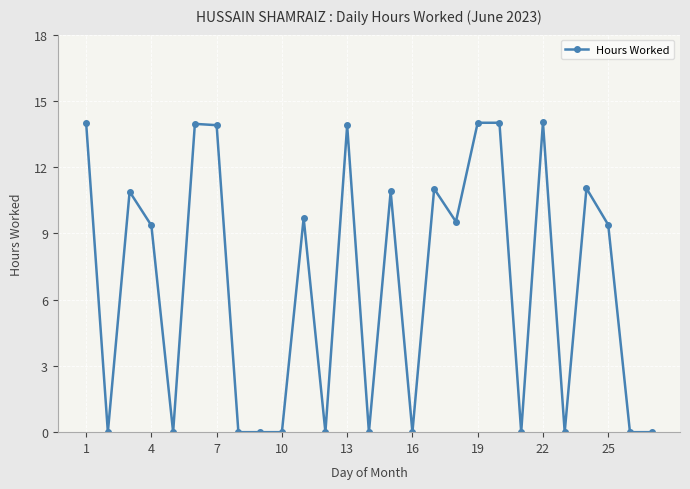

What is the greatest value displayed?

14.0